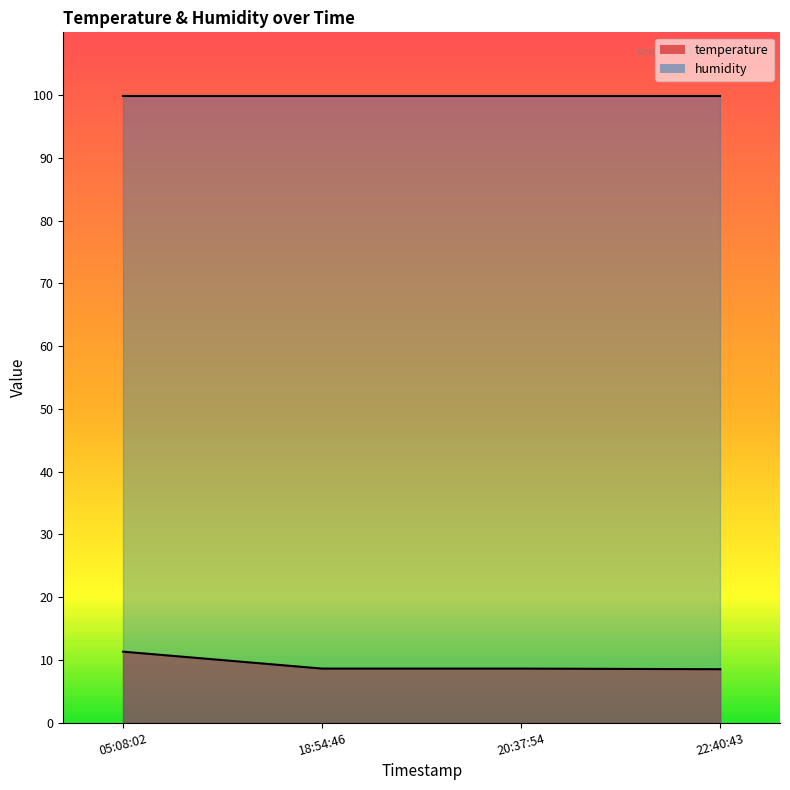

What position from the right is 18:54:46?

3